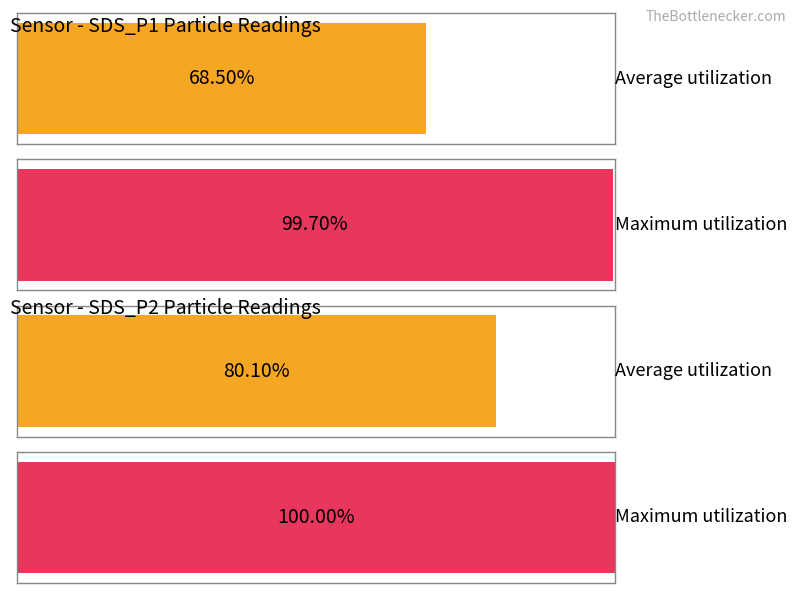

At which category does the chart reach its peak across all series?

SDS_P2